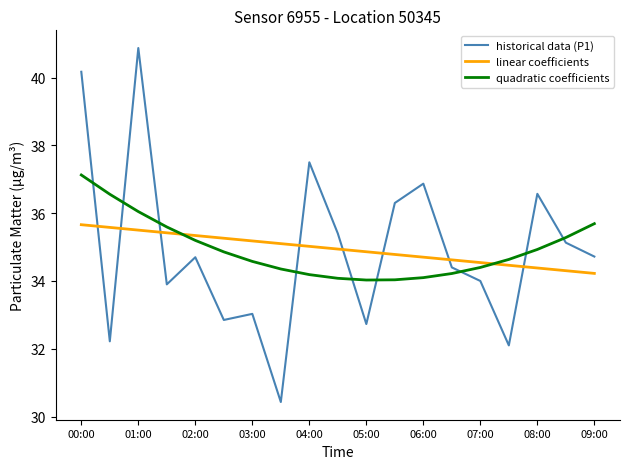

What is the smallest value displayed?

30.4